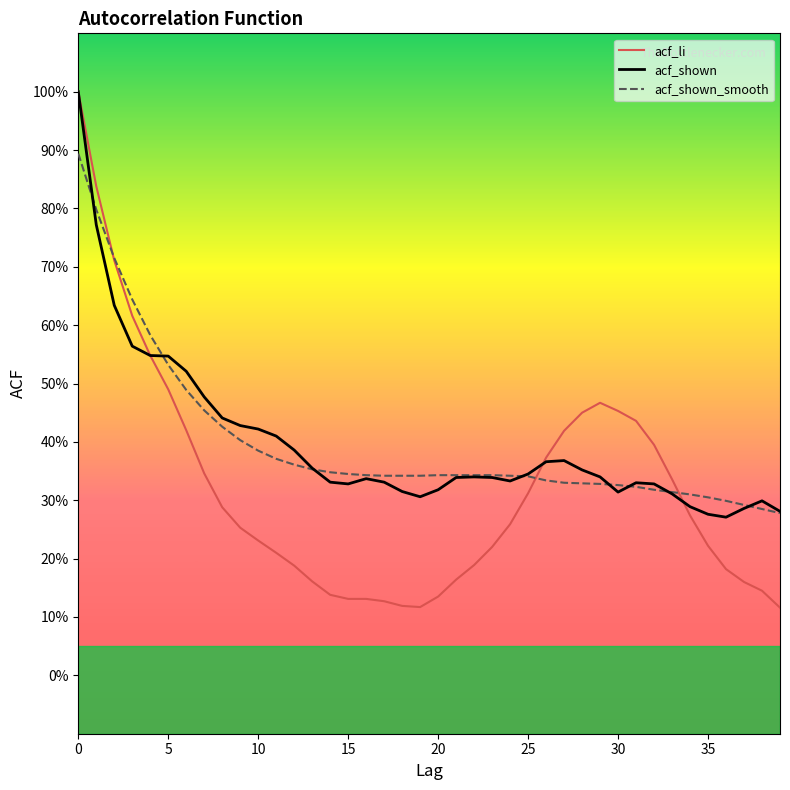

Is this an area chart (filled region under the line)?

No